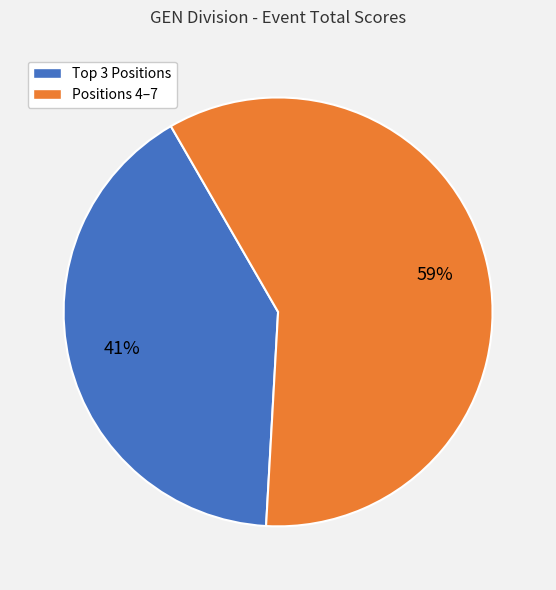

To the nearest percent, what is the average slice percentage?

50%